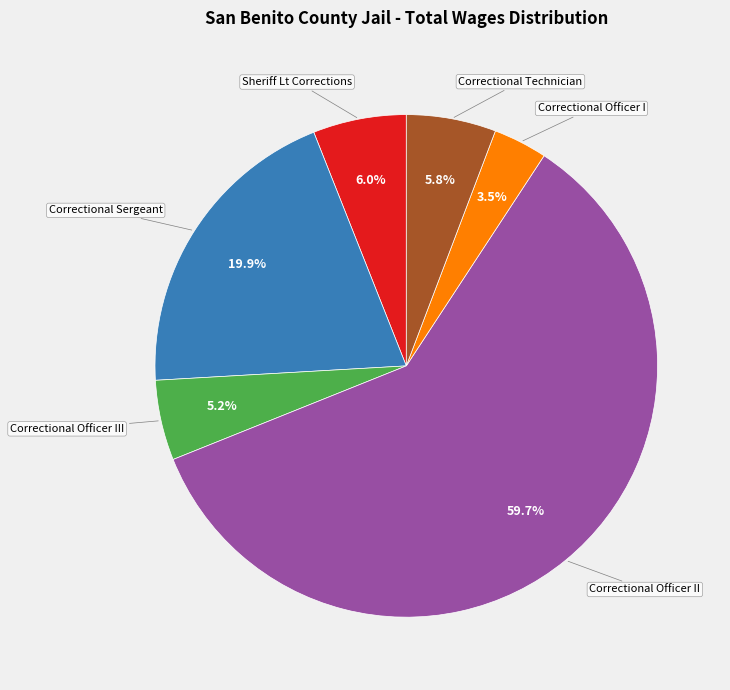

To the nearest percent, what is the difference between the largest and smallest slice percentages?

56%